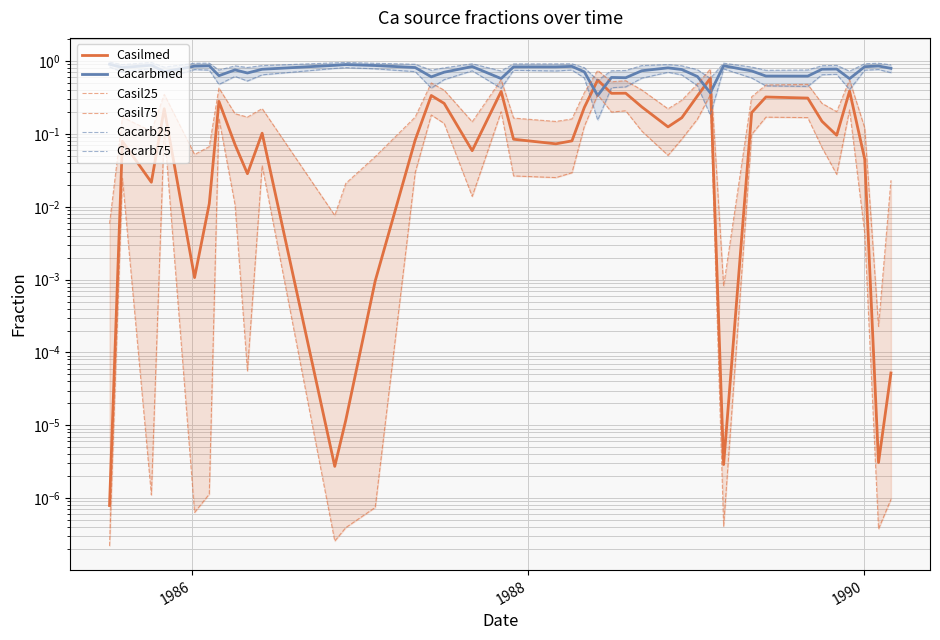

What are all the series names shown in the legend?

Casilmed, Cacarbmed, Casil25, Casil75, Cacarb25, Cacarb75